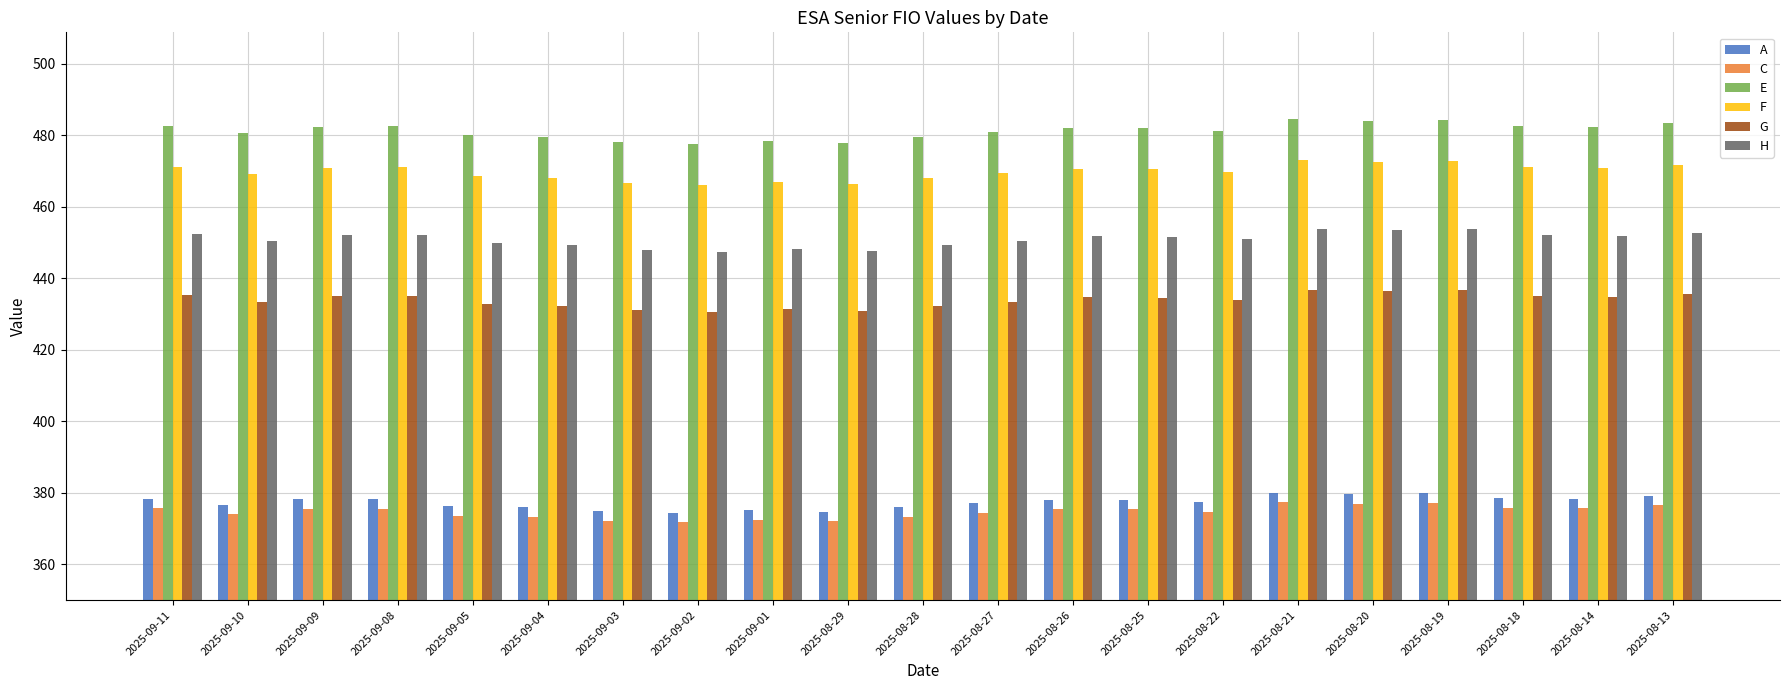

Which series has the largest range (max minus min)?

E